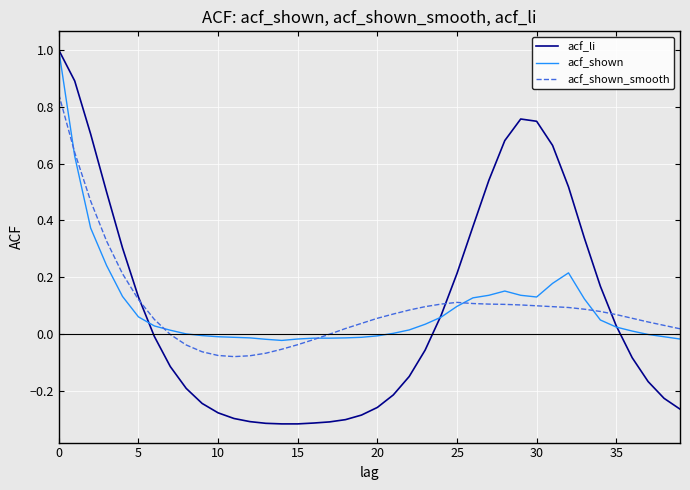

Which series has the widest spread of values?

acf_li